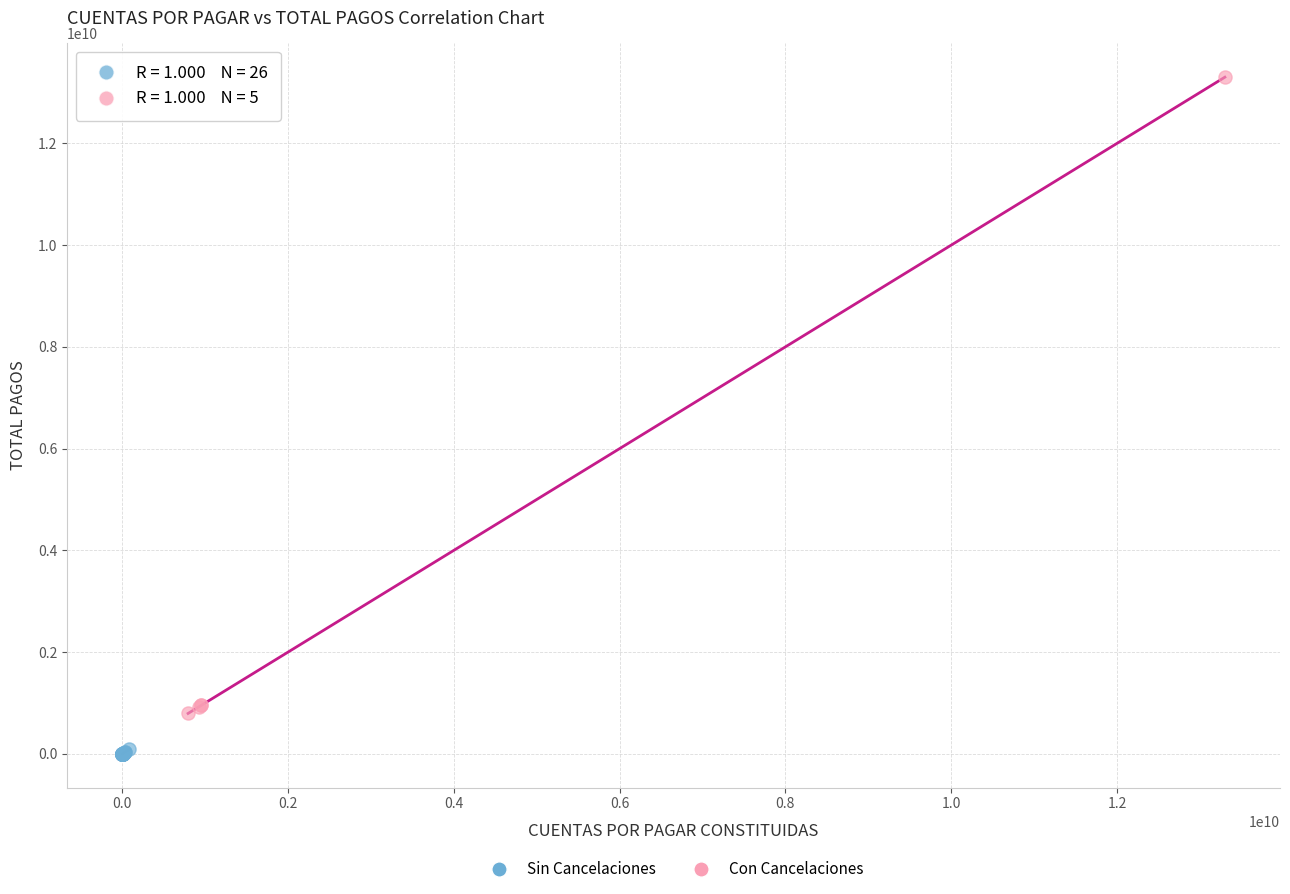

Which series contains the highest Y value?

Con Cancelaciones